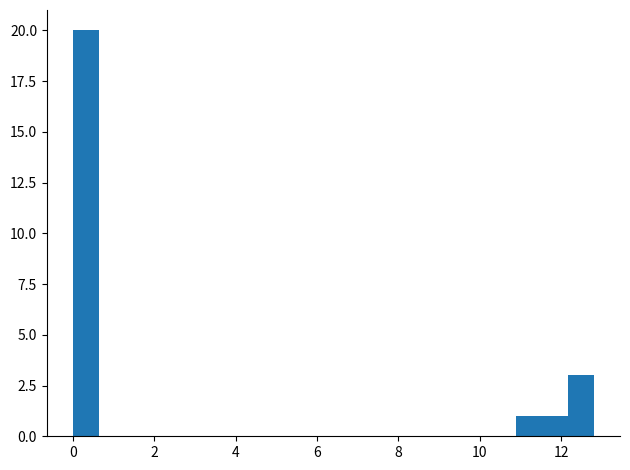

Read against the x-axis, roughly where is the centre of the tallest bar?

0.4